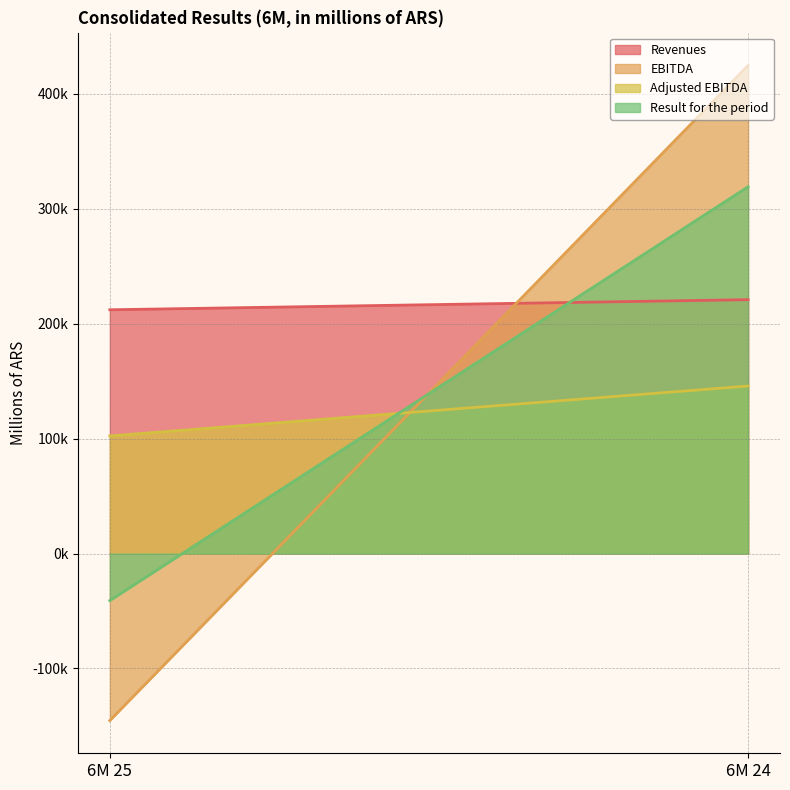

At which label does Adjusted EBITDA reach its minimum?

6M 25